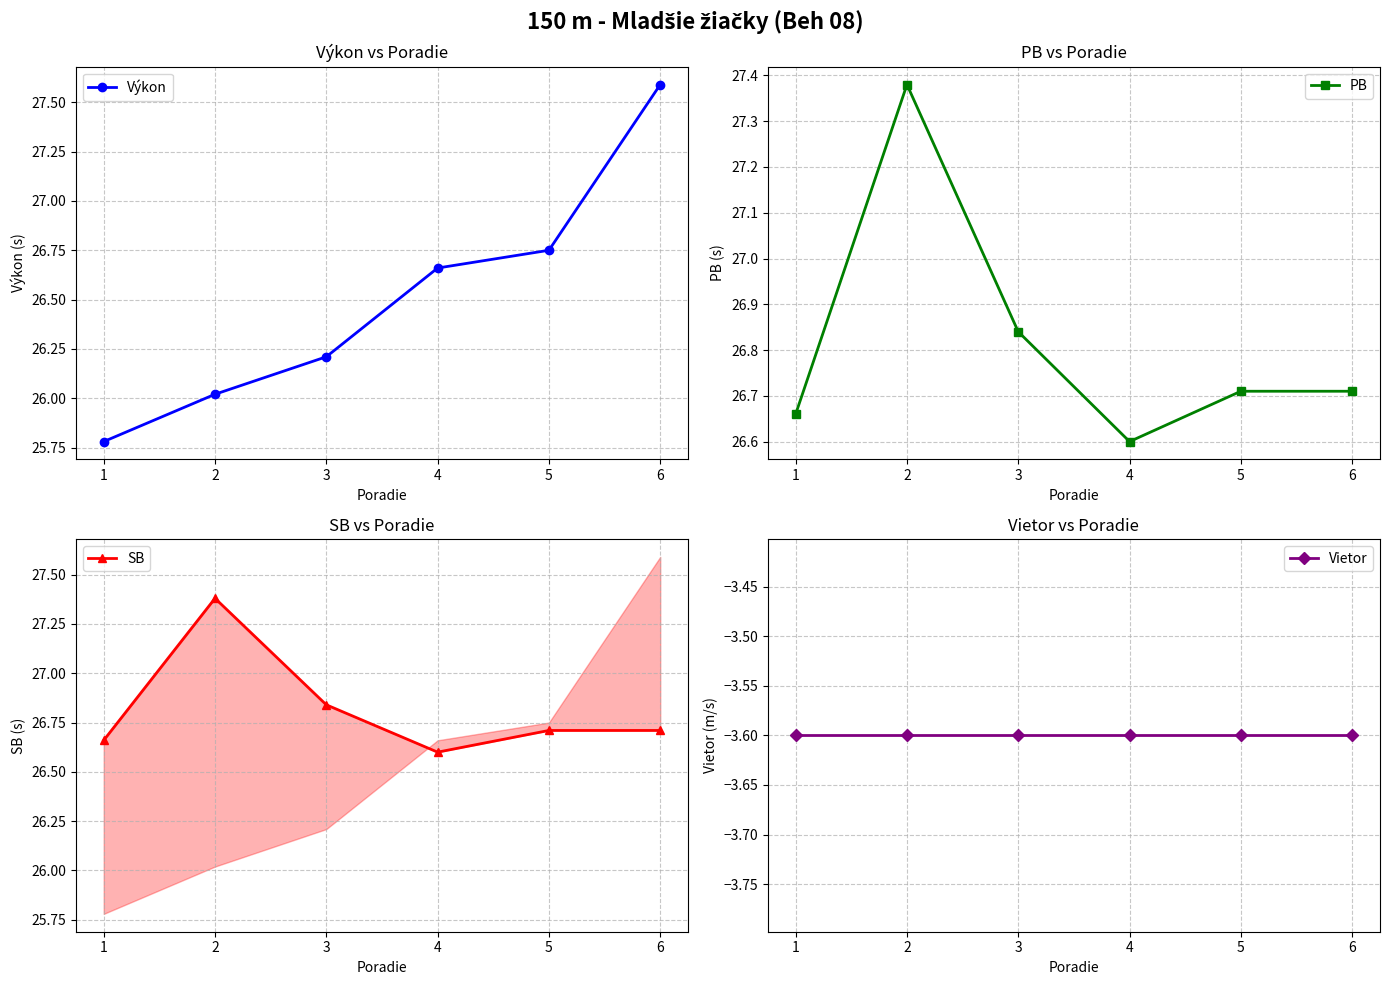

At which label does PB reach its peak?

2